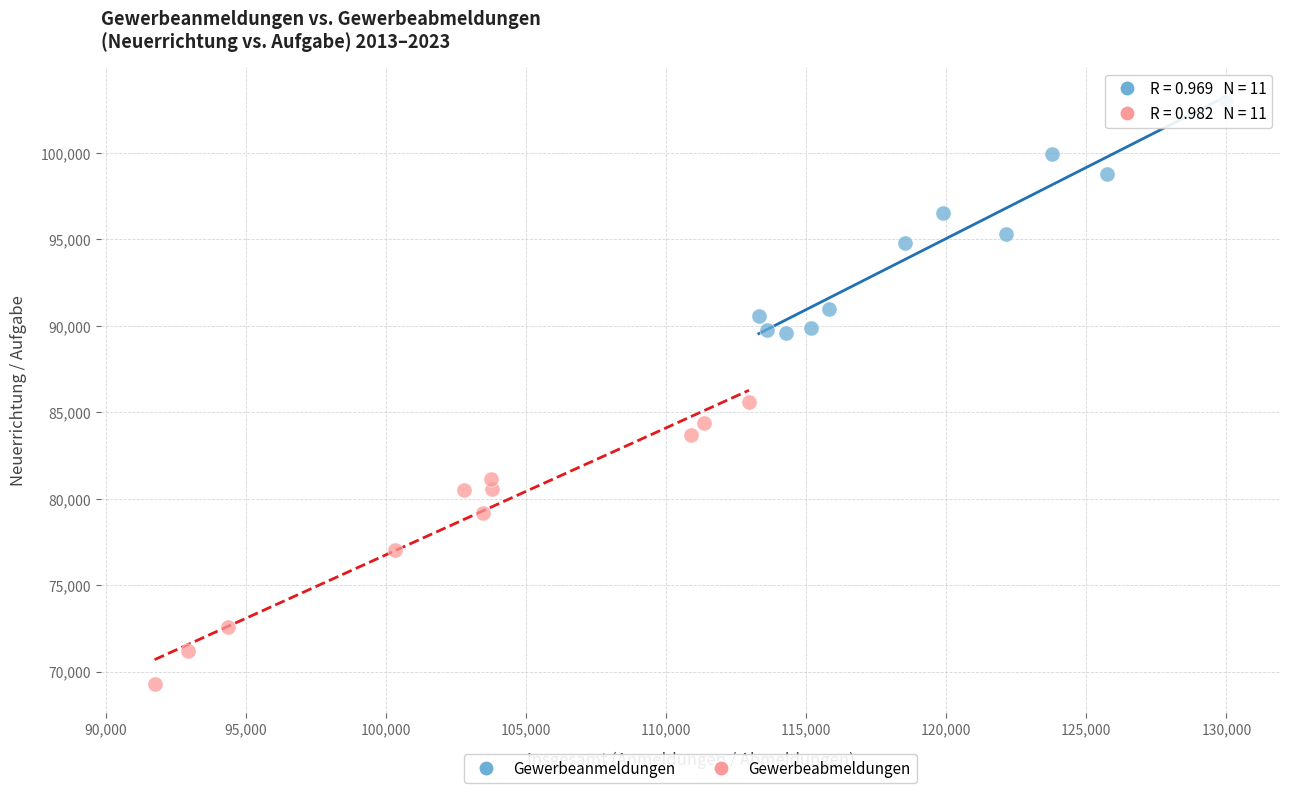

What are all the series names shown in the legend?

Gewerbeanmeldungen, Gewerbeabmeldungen